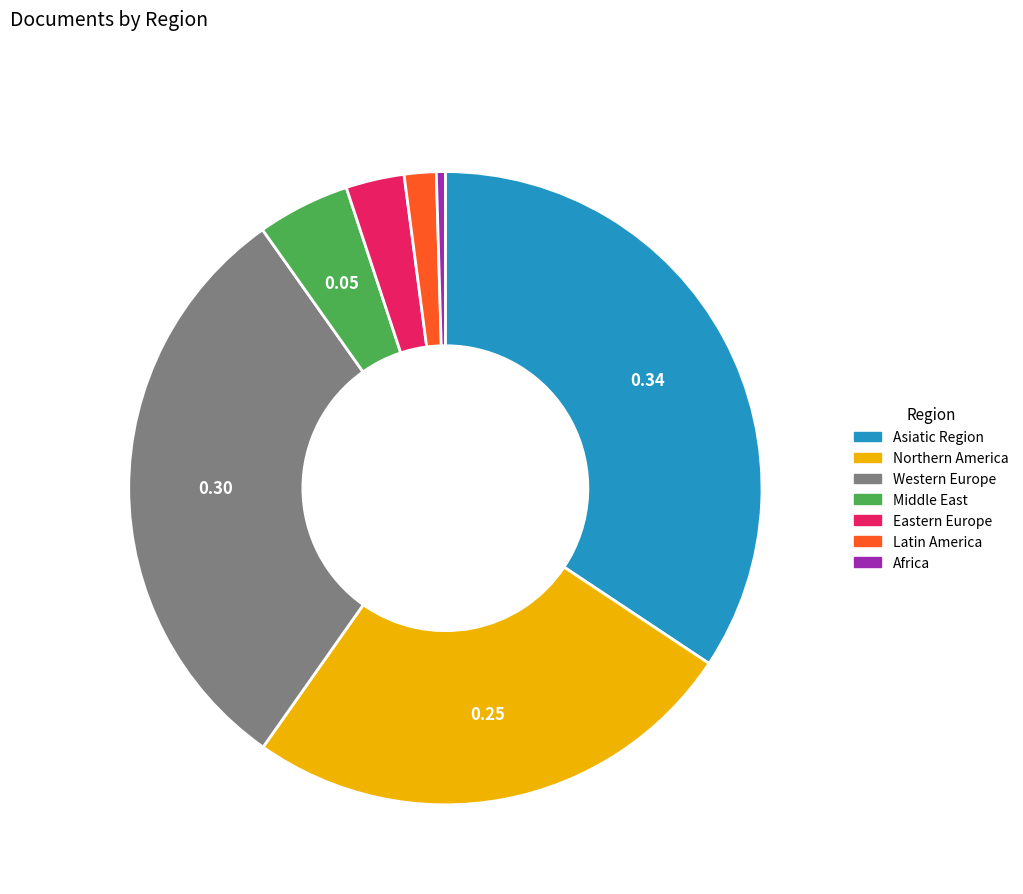

Is it true that Northern America is 11% of the pie?

False